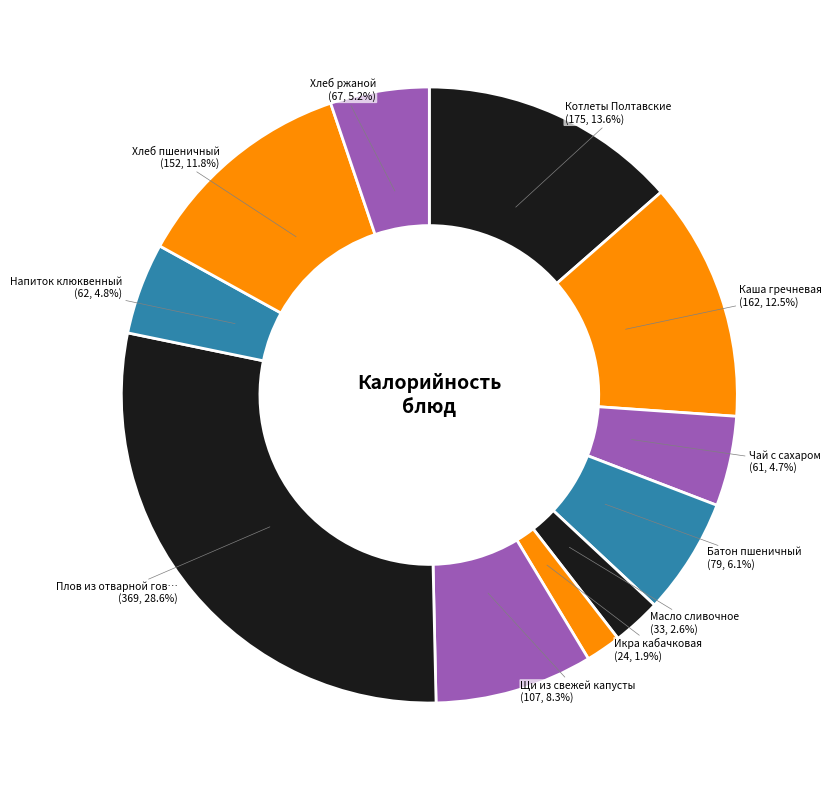

How many slices are in this pie chart?

11